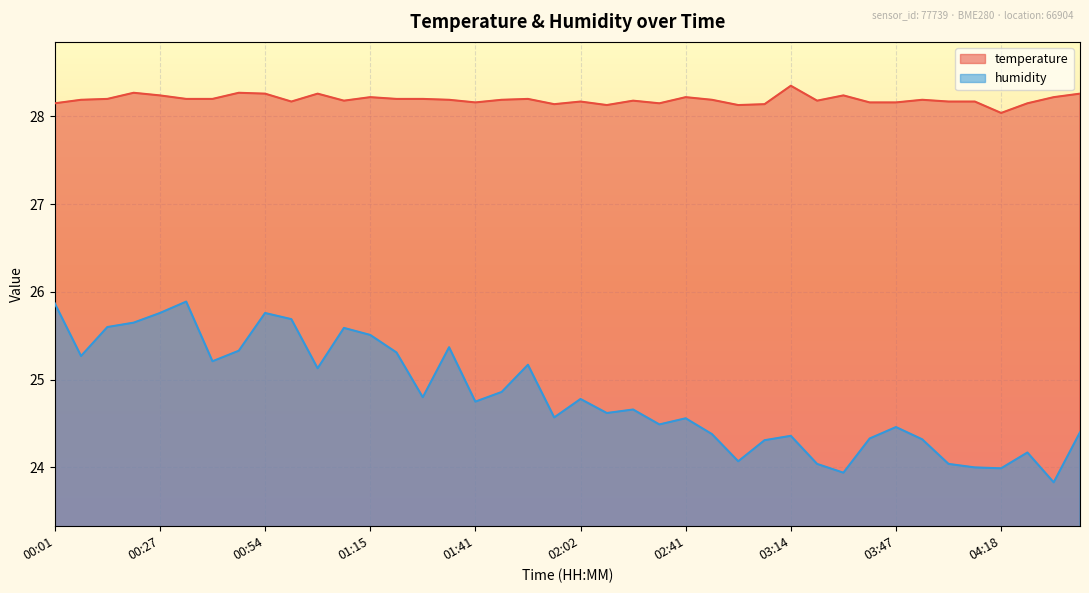

True or false: temperature and humidity cross at least once.

False